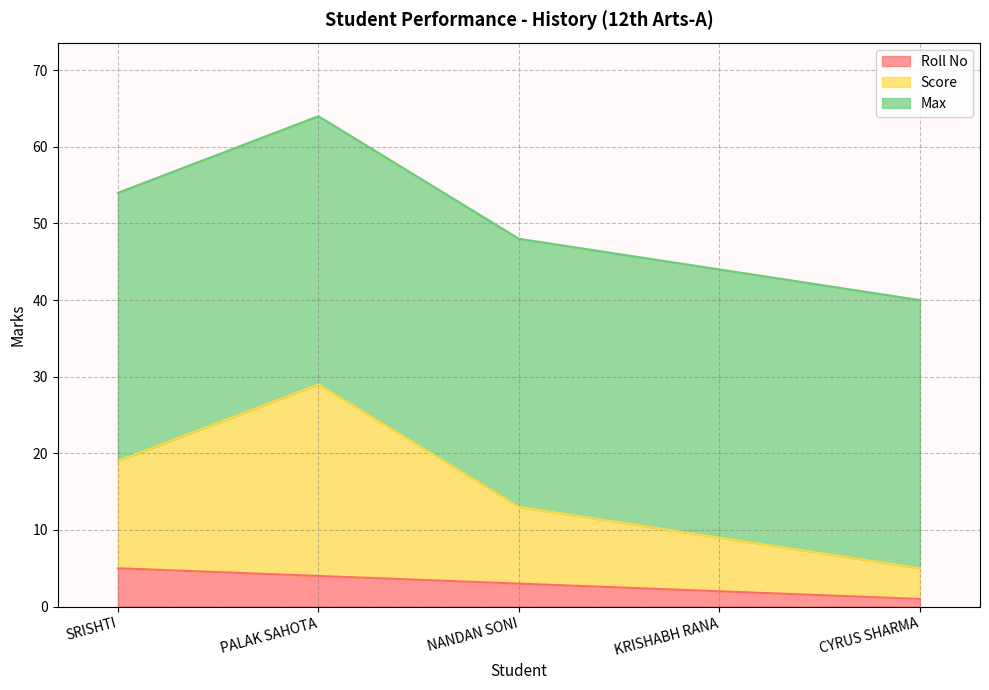

Between PALAK SAHOTA and CYRUS SHARMA, which series saw the biggest shift?

Score